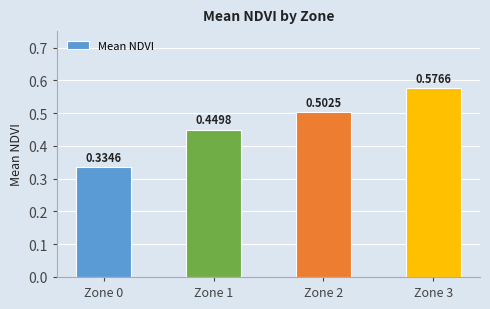

Between Zone 0 and Zone 2, which is larger?

Zone 2